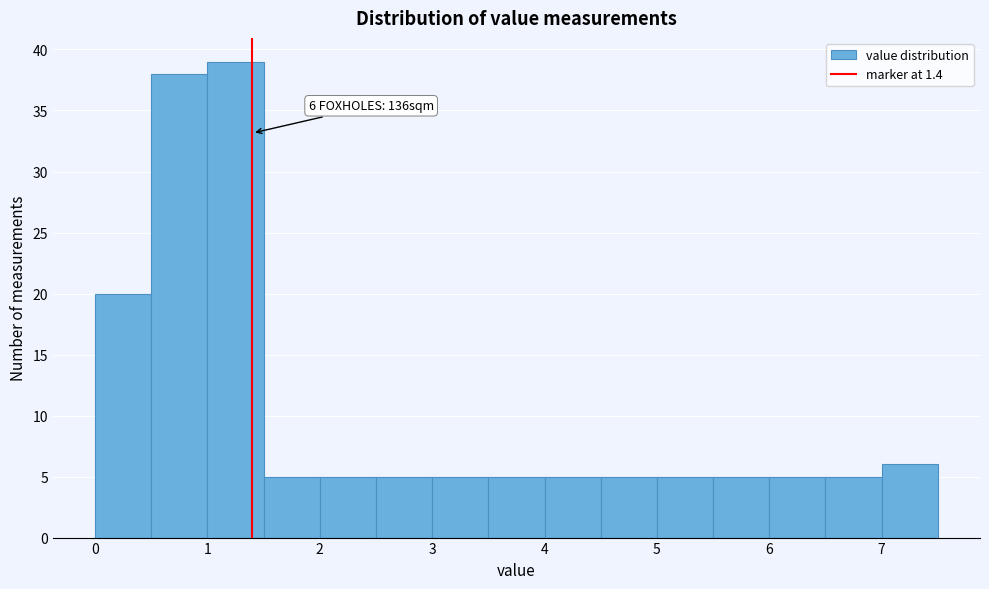

Over which range of the x-axis is the bar tallest?

1.0 to 1.5